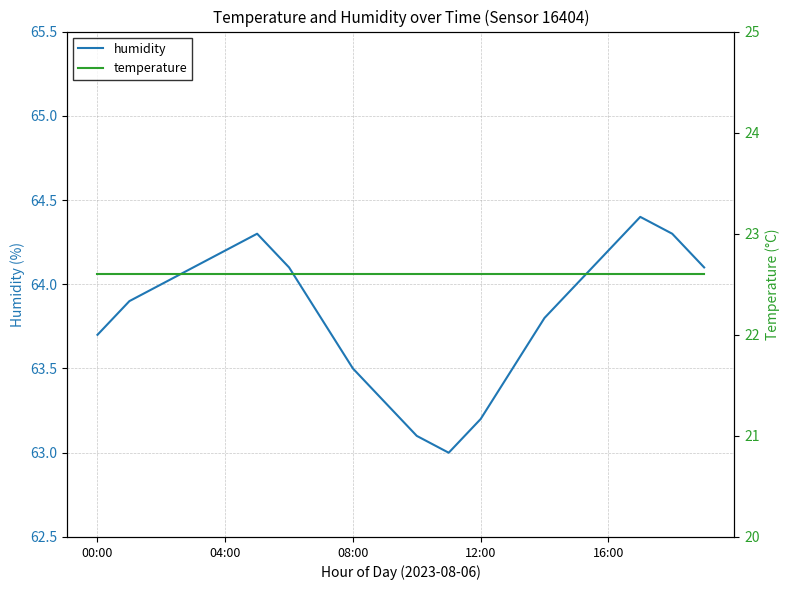

The humidity series shows 107.3 at 00:00. True or false?

False